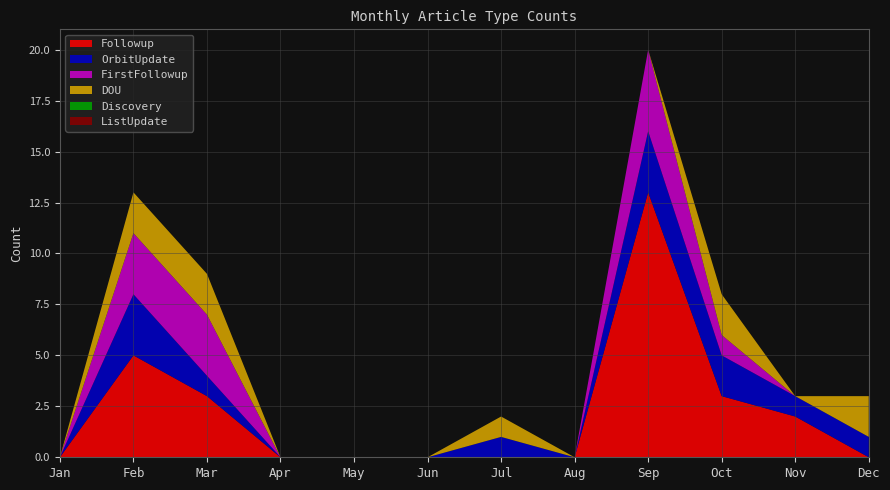

Reading right to left, list all the values displayed in this chart.

Followup: Dec=0	Nov=2	Oct=3	Sep=13	Aug=0	Jul=0	Jun=0	May=0	Apr=0	Mar=3	Feb=5	Jan=0
OrbitUpdate: Dec=1	Nov=1	Oct=2	Sep=3	Aug=0	Jul=1	Jun=0	May=0	Apr=0	Mar=1	Feb=3	Jan=0
FirstFollowup: Dec=0	Nov=0	Oct=1	Sep=4	Aug=0	Jul=0	Jun=0	May=0	Apr=0	Mar=3	Feb=3	Jan=0
DOU: Dec=2	Nov=0	Oct=2	Sep=0	Aug=0	Jul=1	Jun=0	May=0	Apr=0	Mar=2	Feb=2	Jan=0
Discovery: Dec=0	Nov=0	Oct=0	Sep=0	Aug=0	Jul=0	Jun=0	May=0	Apr=0	Mar=0	Feb=0	Jan=0
ListUpdate: Dec=0	Nov=0	Oct=0	Sep=0	Aug=0	Jul=0	Jun=0	May=0	Apr=0	Mar=0	Feb=0	Jan=0